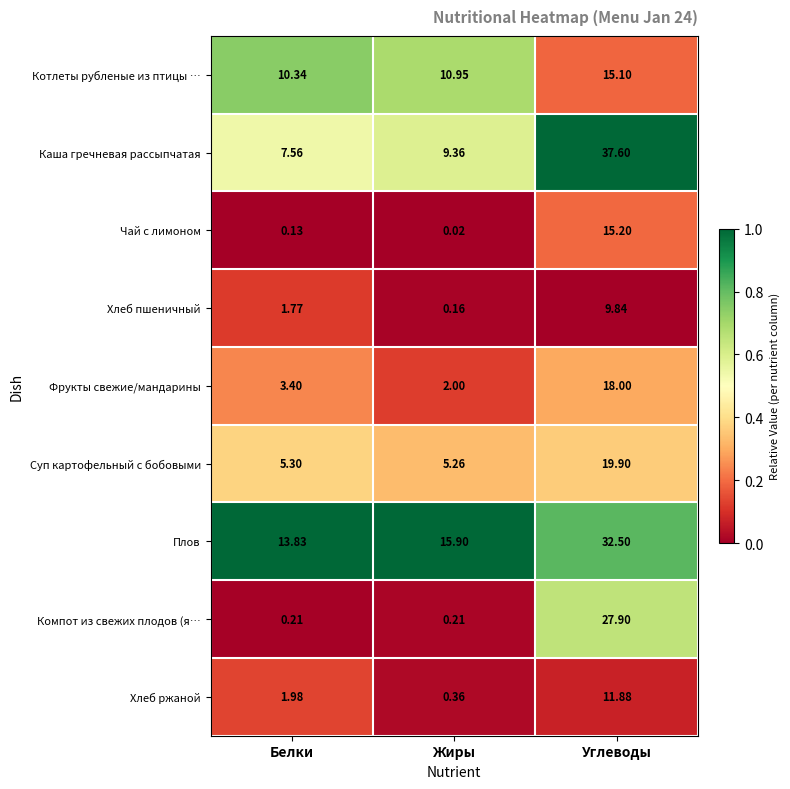

List the labels in order of Фрукты свежие/мандарины value, smallest first.

Жиры, Белки, Углеводы